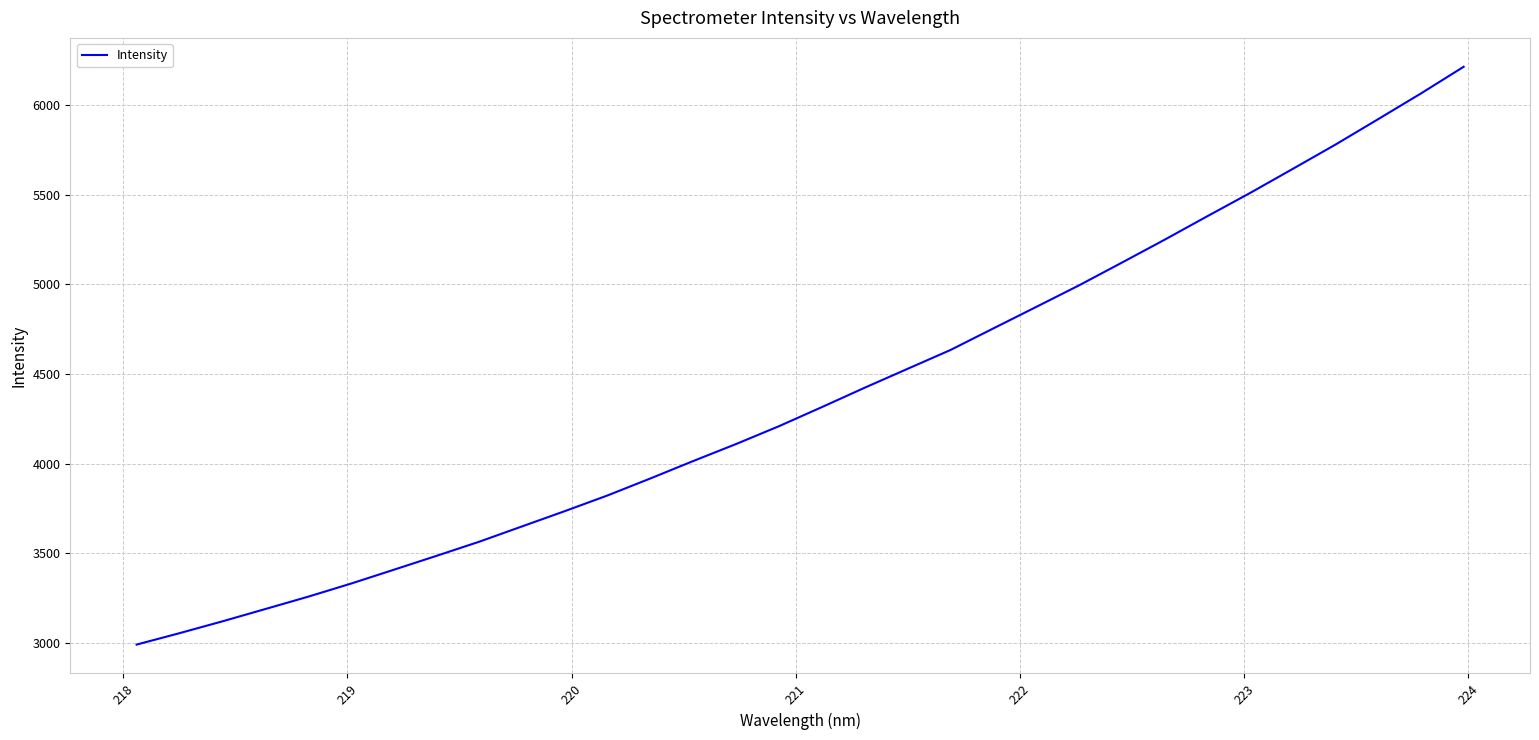

What is the greatest value displayed?

6213.5